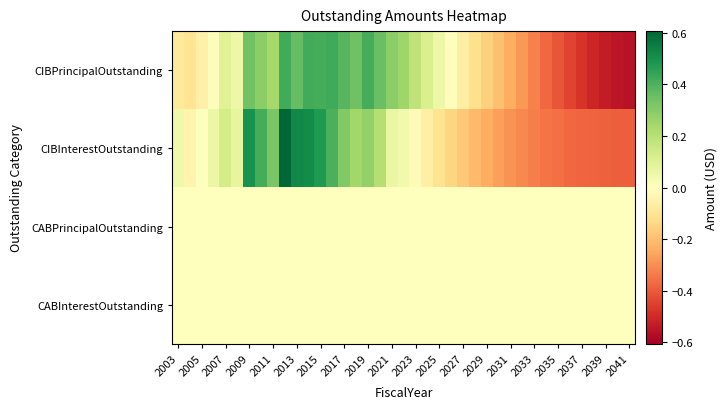

What is the greatest value displayed?

0.6